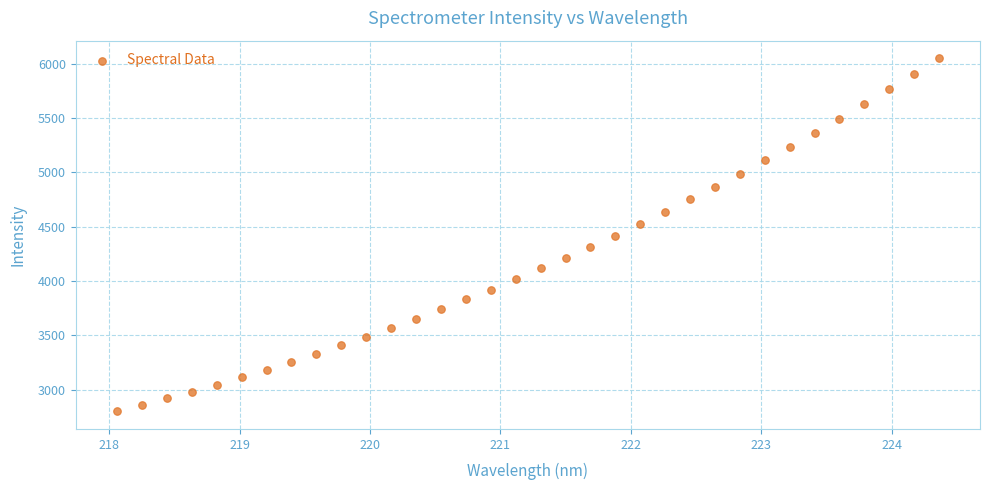

What is the range of Y values (max minus min)?

3251.4